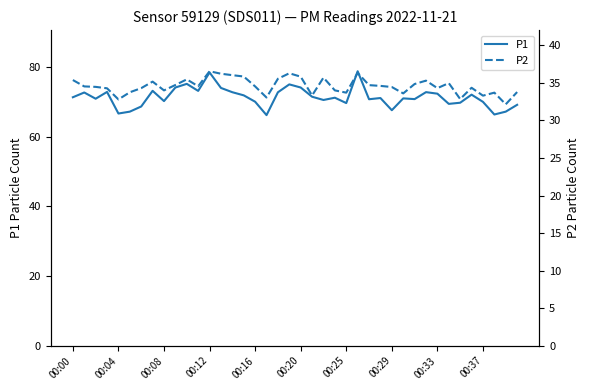

The value of P2 at 38 is 32.1. True or false?

True